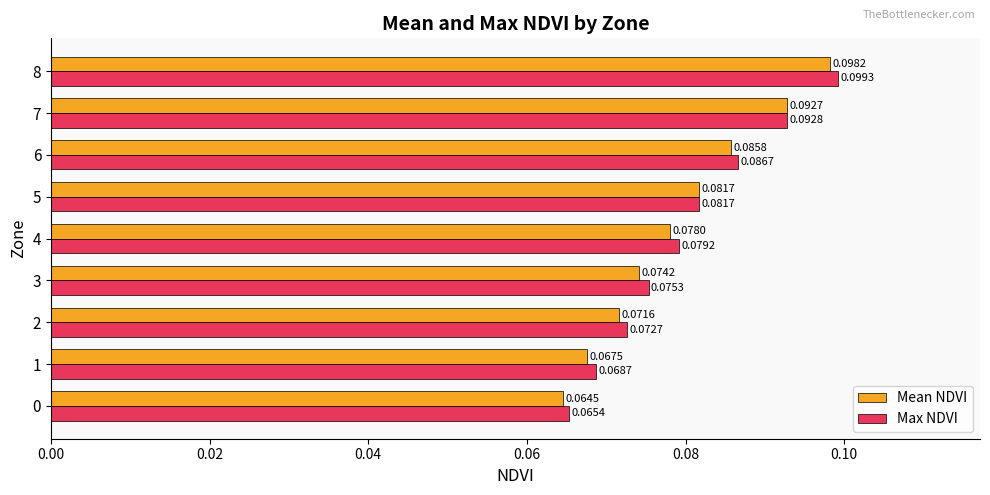

Which category has the highest value across all series?

8